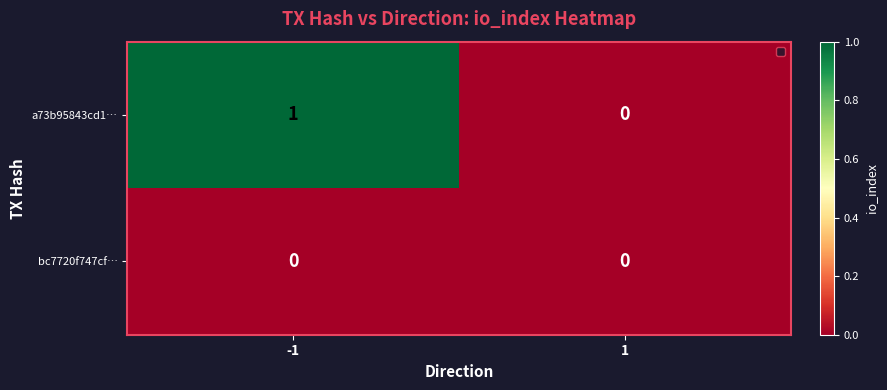

Which series has the largest range (max minus min)?

a73b95843cd1…